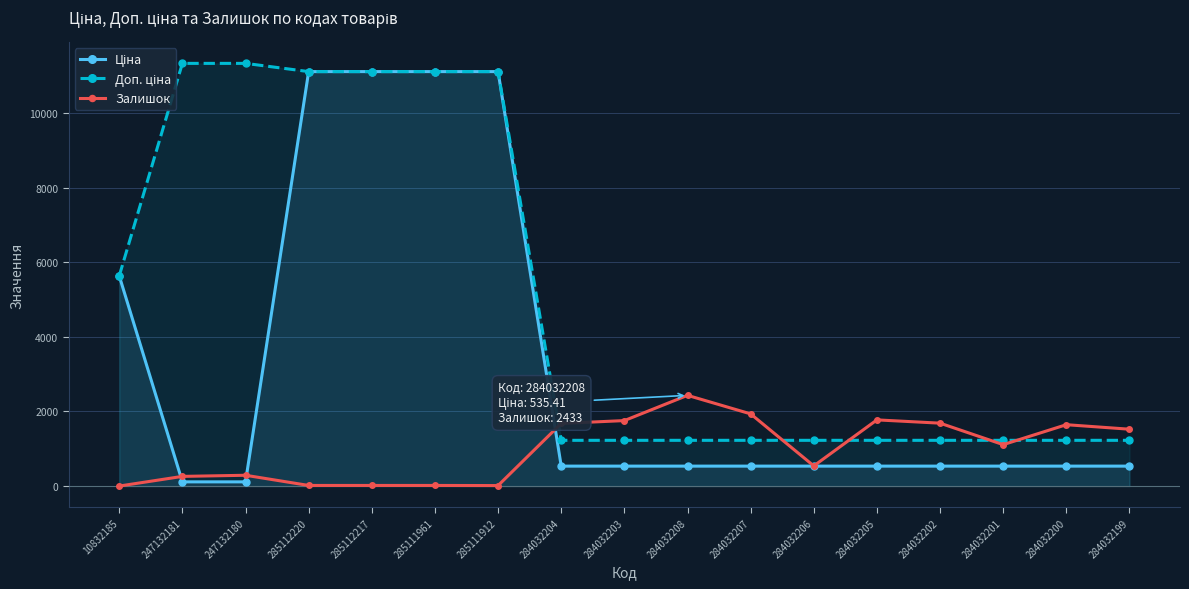

True or false: Ціна and Доп. ціна intersect in this chart.

False